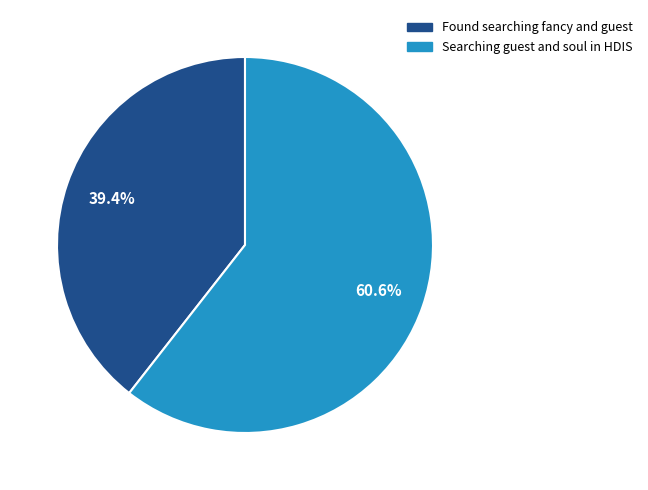

To the nearest percent, what is the combined percentage of Found searching fancy and guest and Searching guest and soul in HDIS?

100%